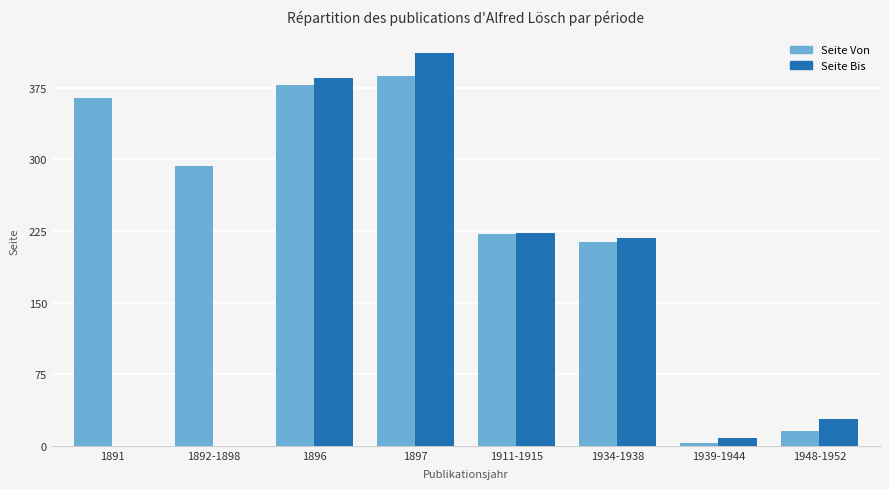

Which series changed the most between 1896 and 1939-1944?

Seite Bis